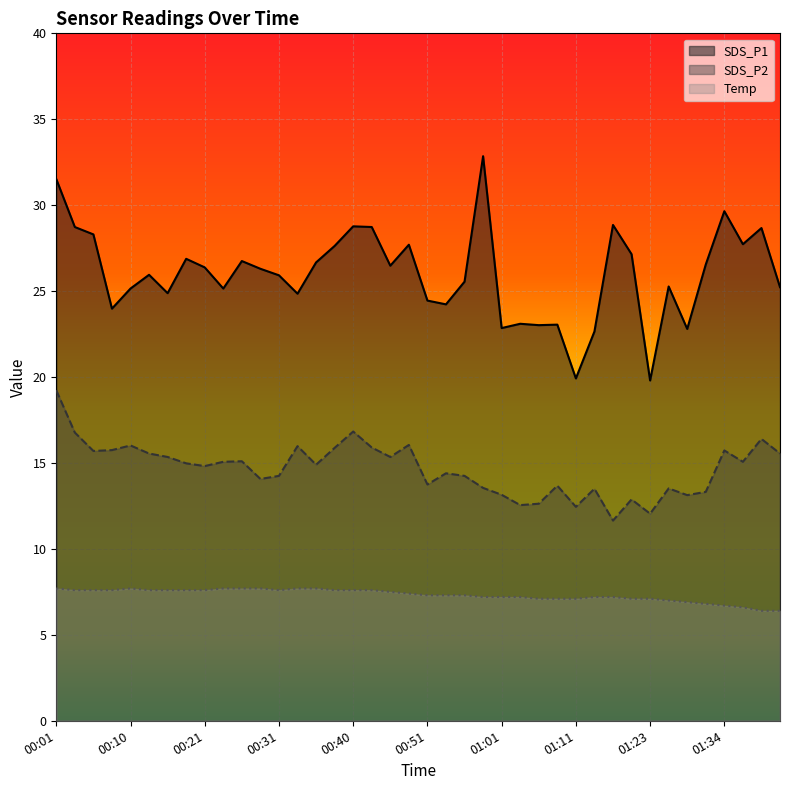

Reading left to right, extract all data points from this chart.

SDS_P1: 00:01=31.5	00:03=28.7	00:05=28.3	00:08=24.0	00:10=25.1	00:13=25.9	00:16=24.9	00:18=26.9	00:21=26.4	00:23=25.1	00:26=26.8	00:28=26.3	00:31=25.9	00:33=24.9	00:36=26.7	00:38=27.6	00:40=28.8	00:43=28.7	00:45=26.5	00:48=27.7	00:51=24.4	00:53=24.2	00:56=25.6	00:58=32.9	01:01=22.9	01:03=23.1	01:06=23.0	01:08=23.1	01:11=19.9	01:14=22.6	01:17=28.9	01:20=27.1	01:23=19.8	01:25=25.3	01:28=22.8	01:31=26.6	01:34=29.6	01:37=27.7	01:40=28.7	01:42=25.2
SDS_P2: 00:01=19.2	00:03=16.8	00:05=15.7	00:08=15.8	00:10=16.0	00:13=15.6	00:16=15.3	00:18=15.0	00:21=14.8	00:23=15.1	00:26=15.1	00:28=14.1	00:31=14.2	00:33=16.0	00:36=14.9	00:38=15.9	00:40=16.8	00:43=15.9	00:45=15.3	00:48=16.1	00:51=13.8	00:53=14.4	00:56=14.2	00:58=13.6	01:01=13.2	01:03=12.6	01:06=12.6	01:08=13.7	01:11=12.4	01:14=13.5	01:17=11.7	01:20=12.9	01:23=12.1	01:25=13.5	01:28=13.1	01:31=13.3	01:34=15.7	01:37=15.1	01:40=16.4	01:42=15.6
Temp: 00:01=7.7	00:03=7.6	00:05=7.6	00:08=7.6	00:10=7.7	00:13=7.6	00:16=7.6	00:18=7.6	00:21=7.6	00:23=7.7	00:26=7.7	00:28=7.7	00:31=7.6	00:33=7.7	00:36=7.7	00:38=7.6	00:40=7.6	00:43=7.6	00:45=7.5	00:48=7.4	00:51=7.3	00:53=7.3	00:56=7.3	00:58=7.2	01:01=7.2	01:03=7.2	01:06=7.1	01:08=7.1	01:11=7.1	01:14=7.2	01:17=7.2	01:20=7.1	01:23=7.1	01:25=7.0	01:28=6.9	01:31=6.8	01:34=6.7	01:37=6.6	01:40=6.4	01:42=6.4